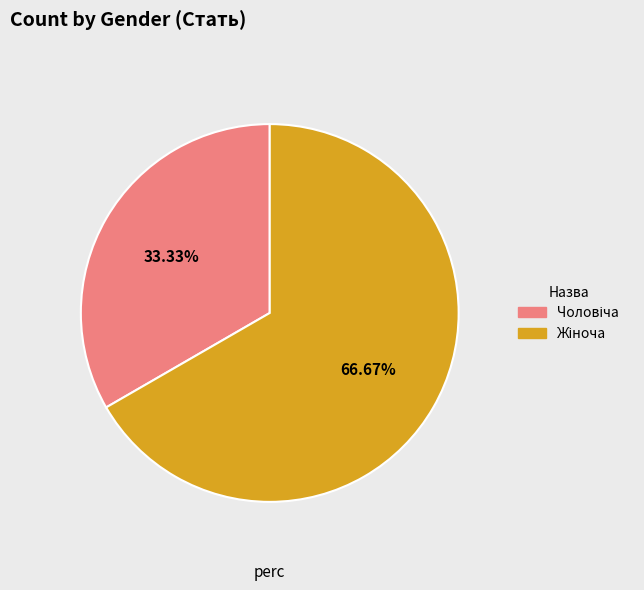

Count the number of slices in the pie.

2